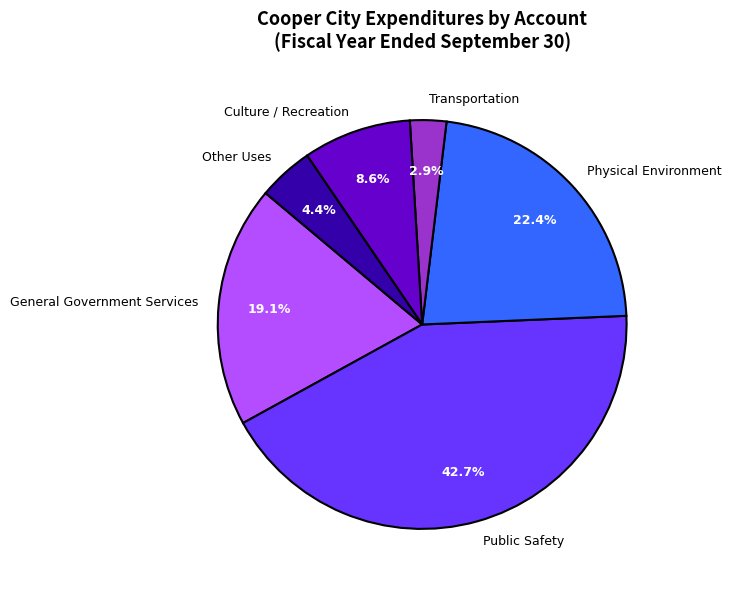

How many slices are in this pie chart?

6